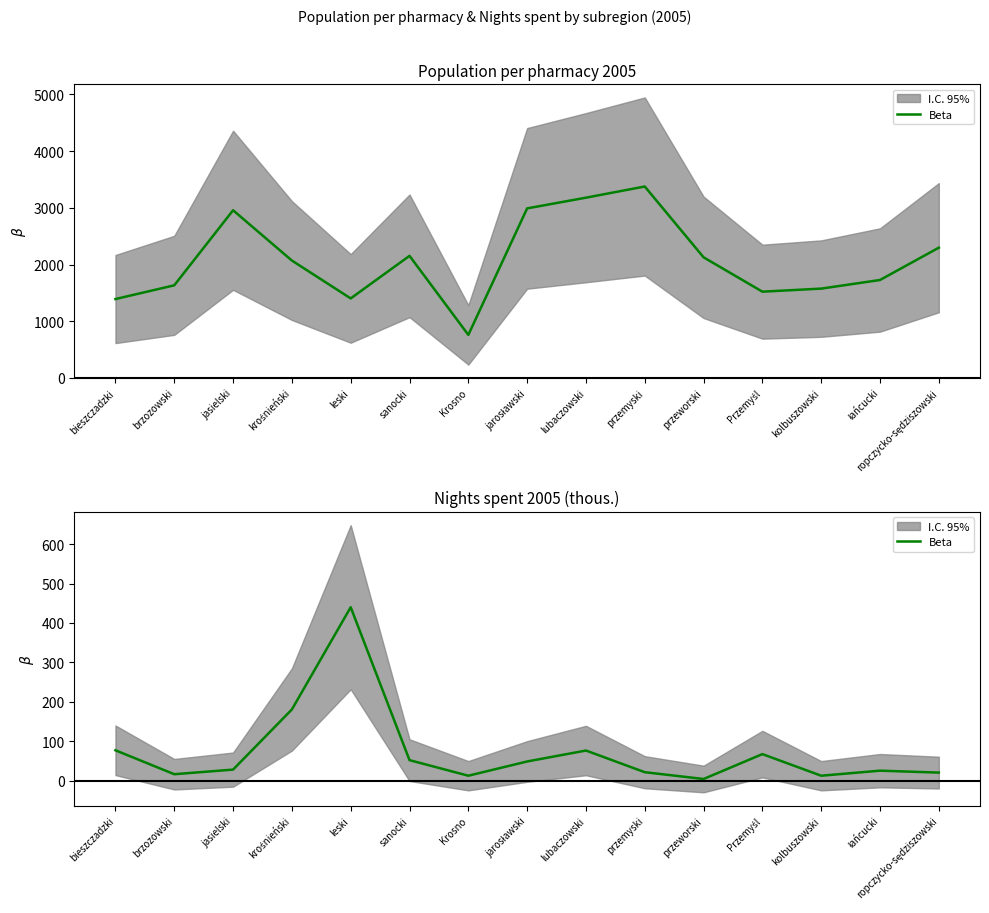

What is the sum of the values at jasielski and Krosno?

40.5